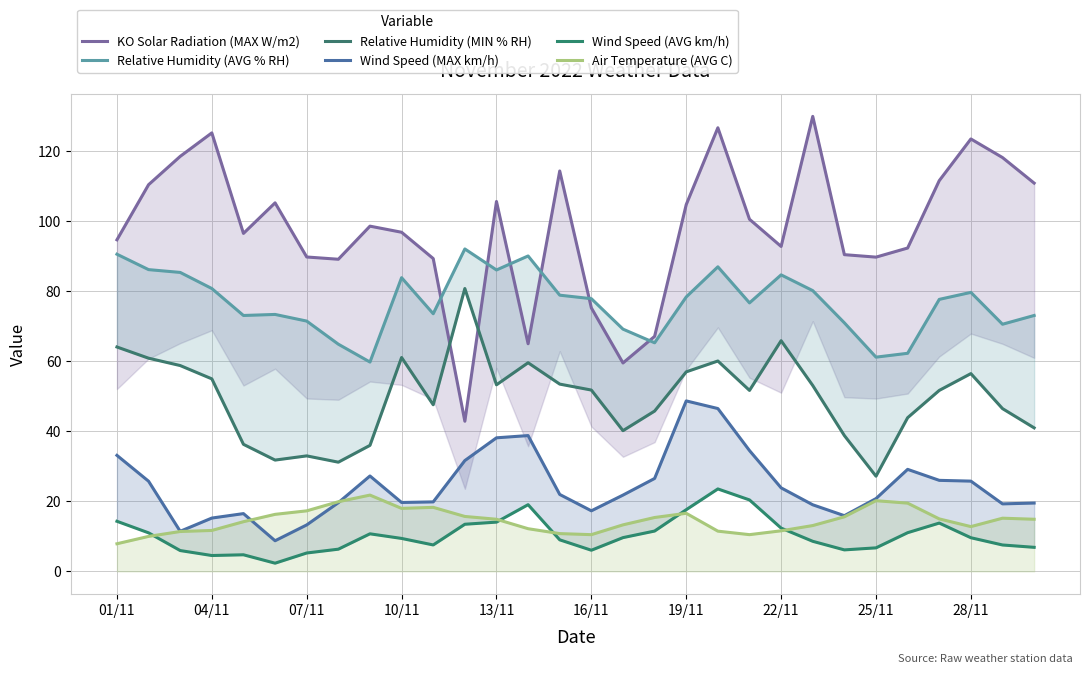

What is the total value across all series at 11?

276.6